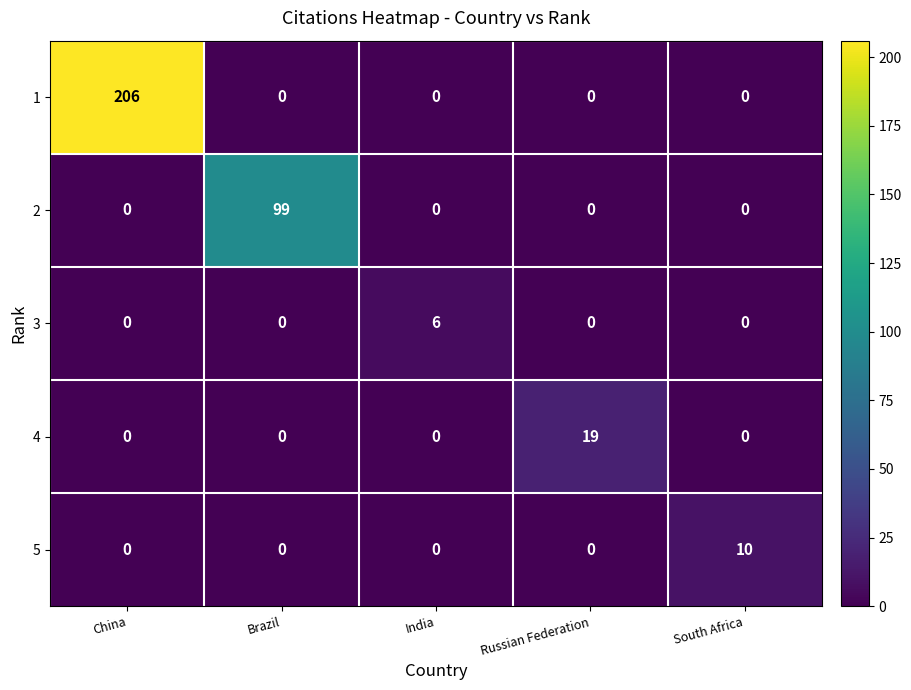

What is the maximum value for 5?

10